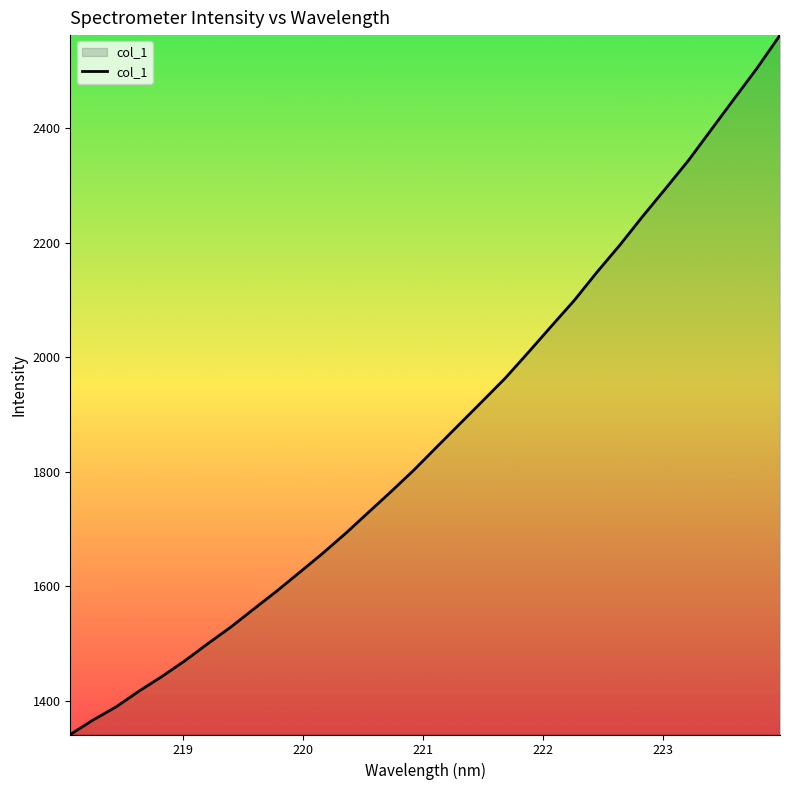

What is the maximum value shown in the chart?

2562.1